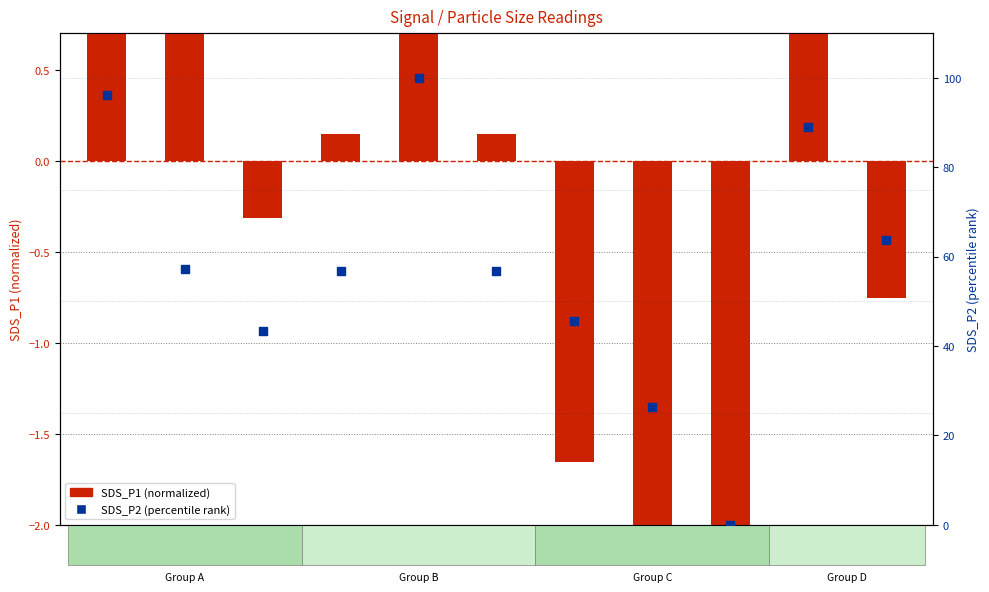

Which series has the largest total across all categories?

SDS_P2 (percentile)